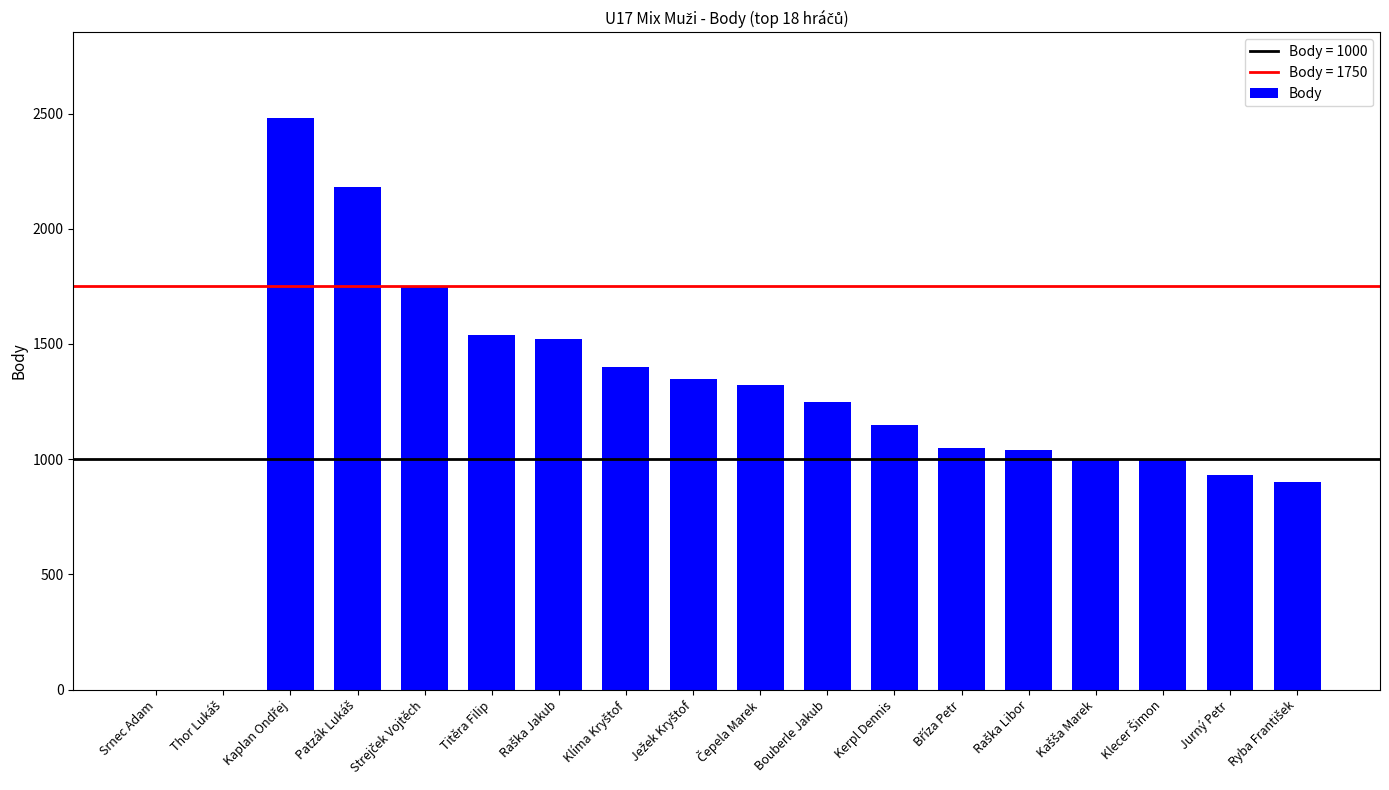

True or false: the data shows 576 at Kerpl Dennis.

False